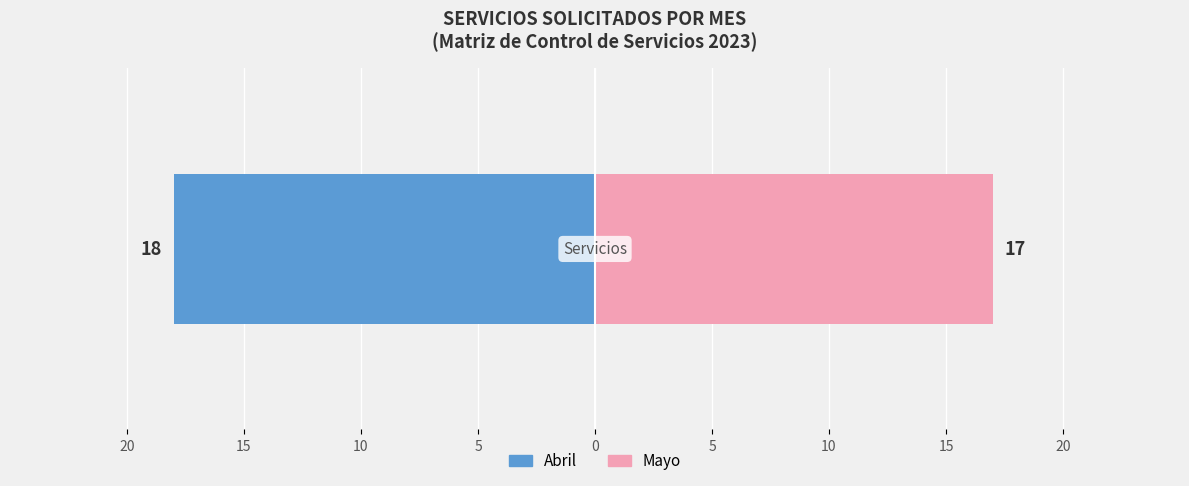

What is the label of the 2nd bar from the right?

Abril